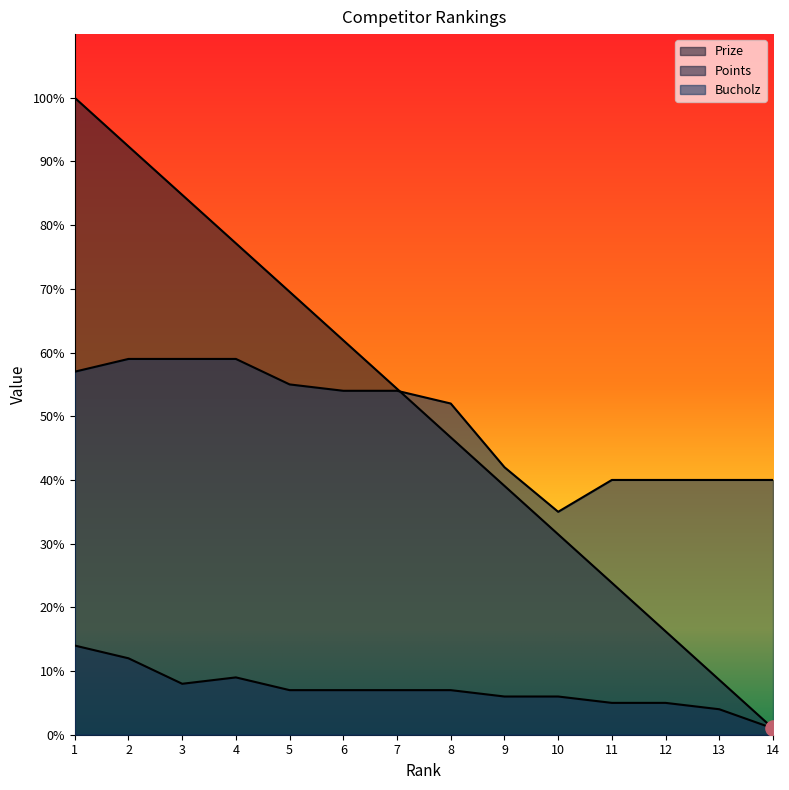

Which series contains the lowest Y value?

Prize